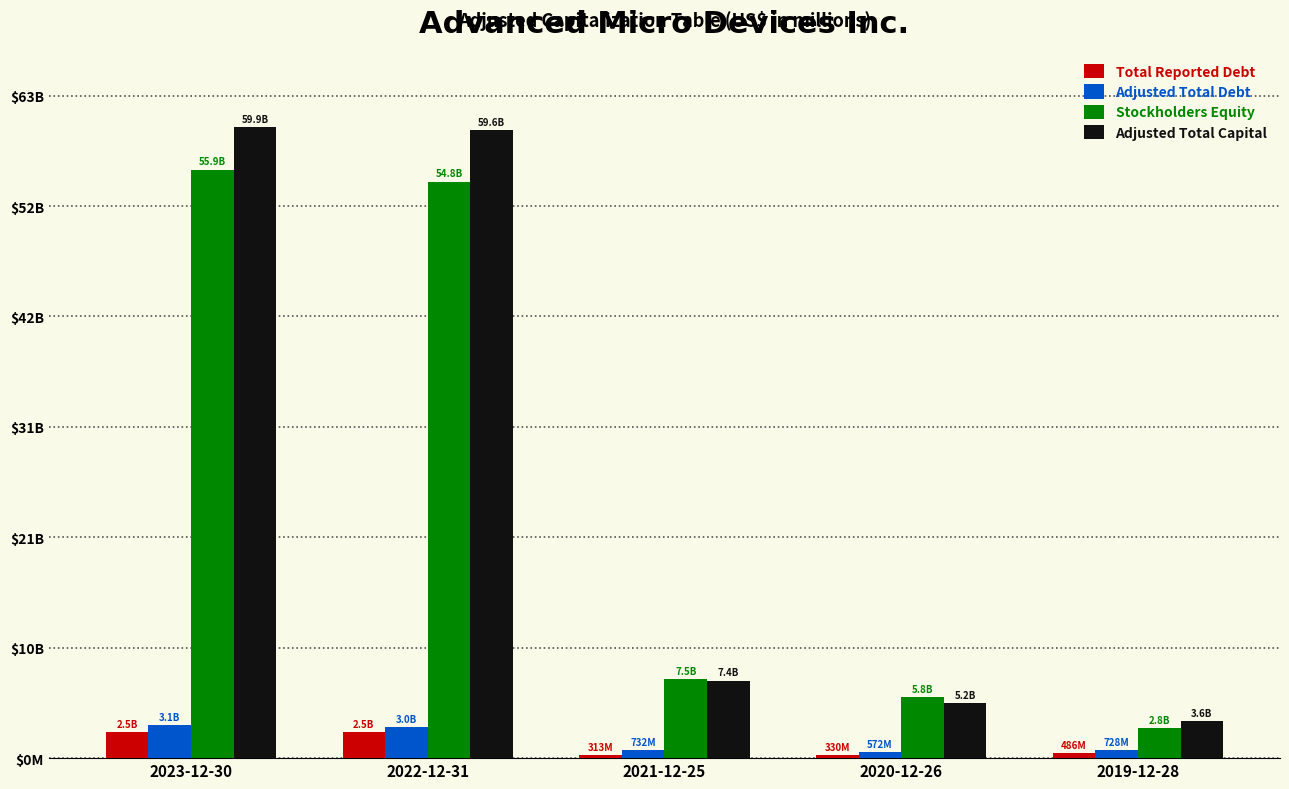

What are all the series names shown in the legend?

Total Reported Debt, Adjusted Total Debt, Stockholders Equity, Adjusted Total Capital